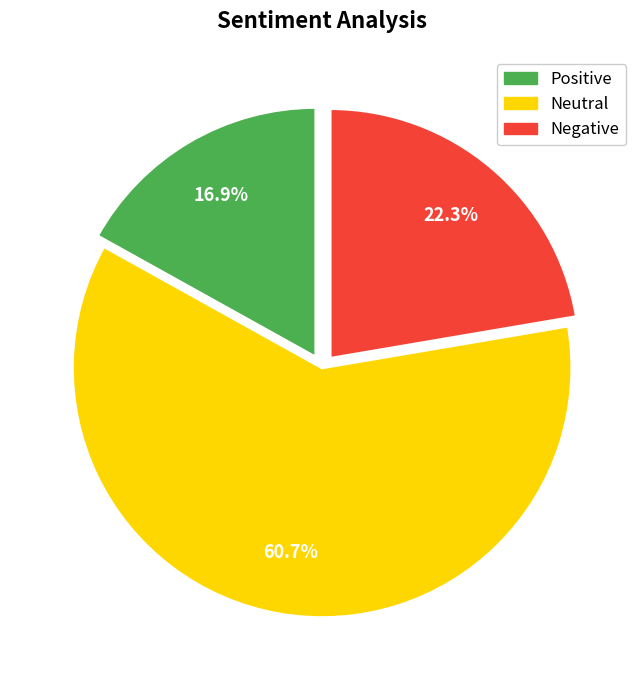

To the nearest percent, what is the average slice percentage?

33%